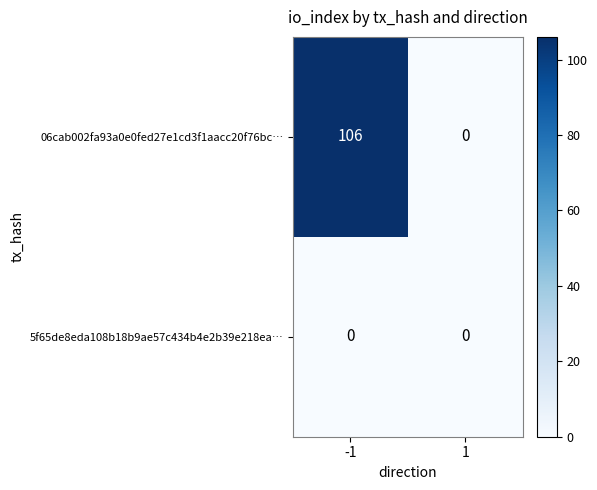

Rank the series at -1 from lowest to highest value.

5f65de8eda108b18b9ae57c434b4e2b39e218ea…, 06cab002fa93a0e0fed27e1cd3f1aacc20f76bc…